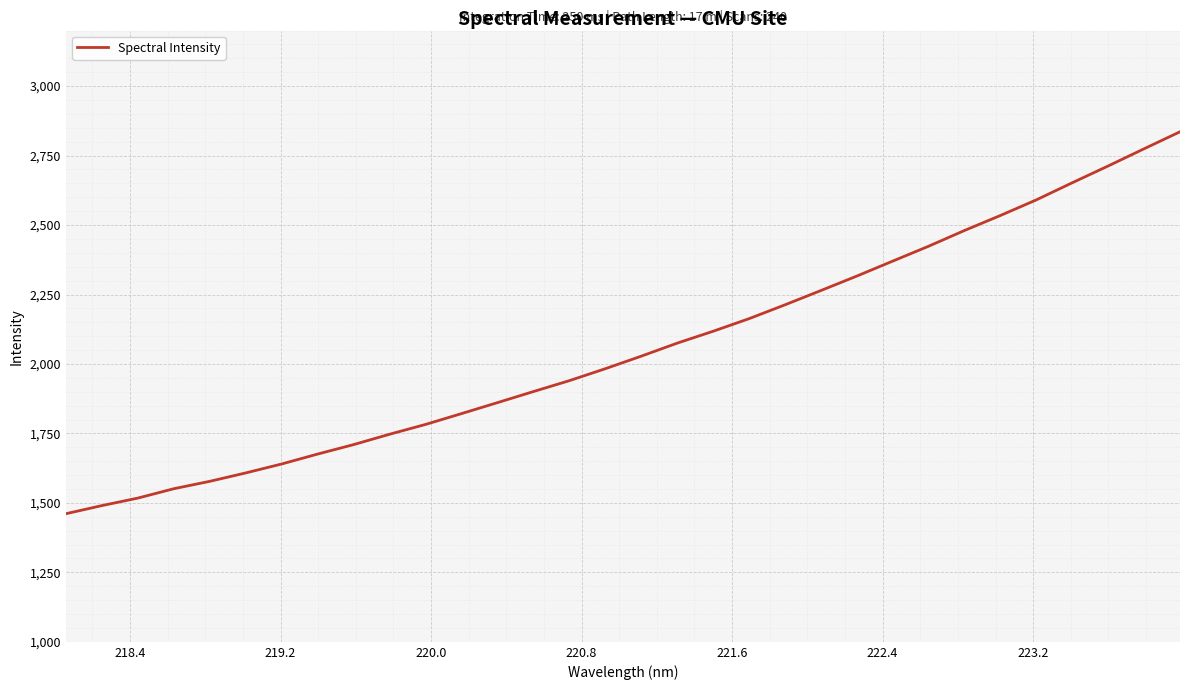

What is the difference between the maximum and minimum values?

1374.6